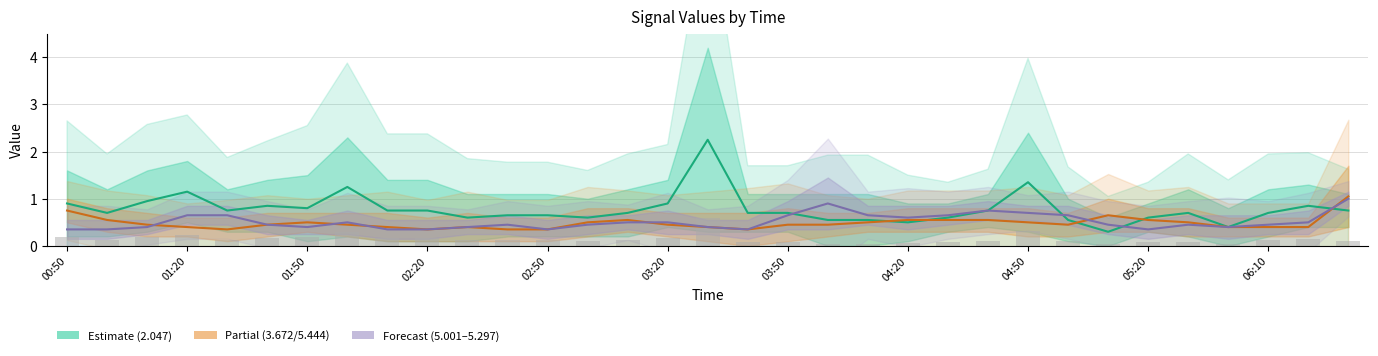

What position from the left is 16?

17